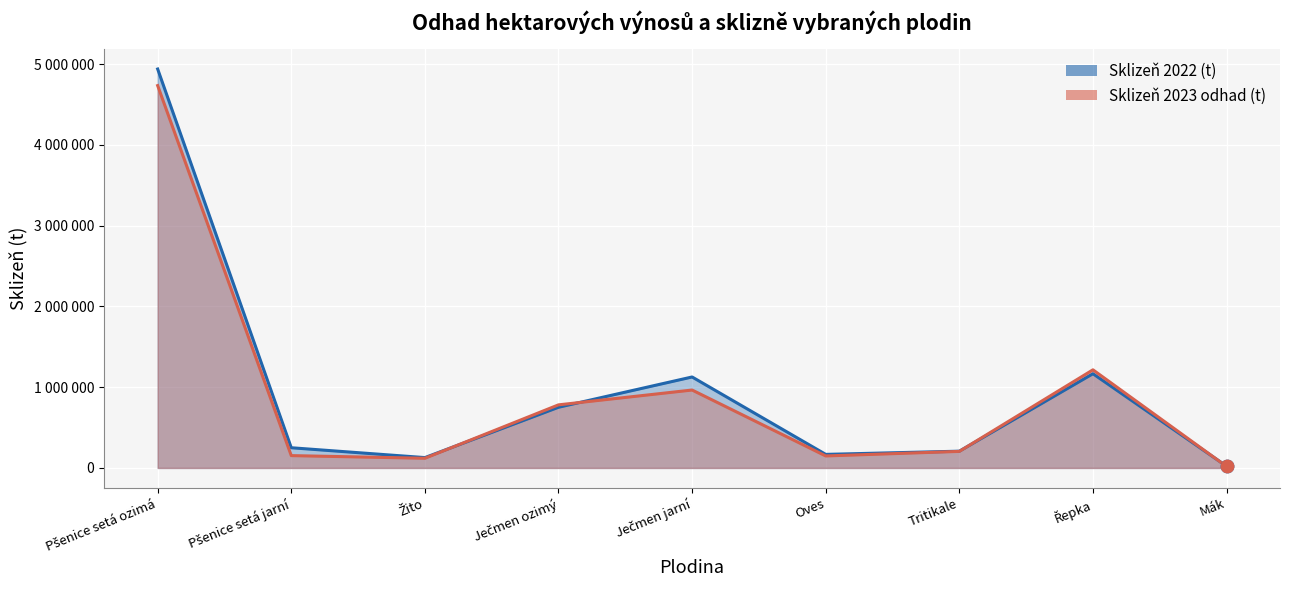

Which series contains the highest Y value?

Sklizeň 2022 (t)